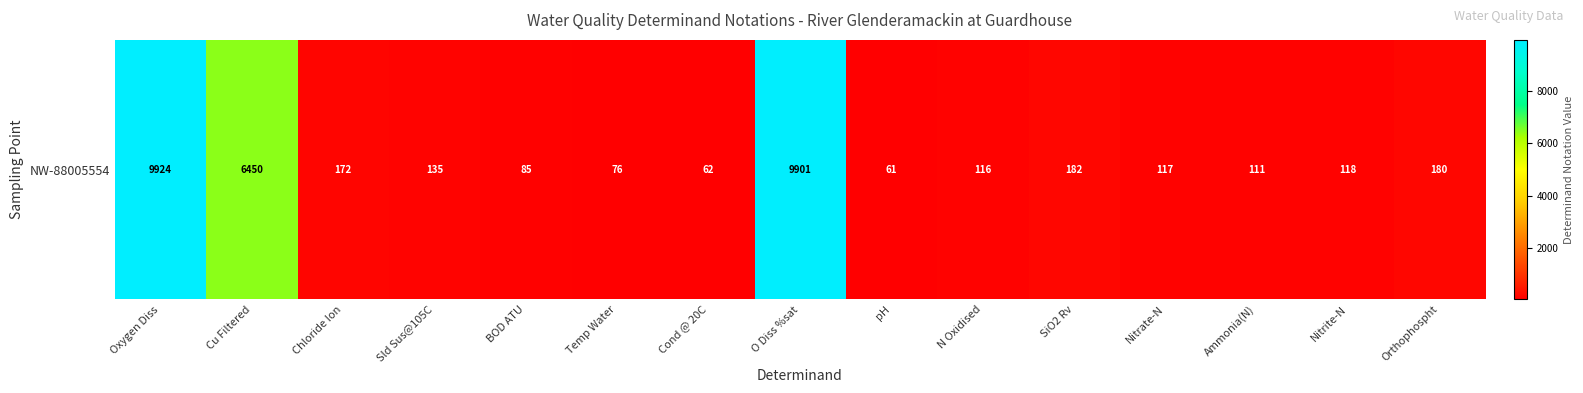

What is the difference between the values at SiO2 Rv and pH?

121